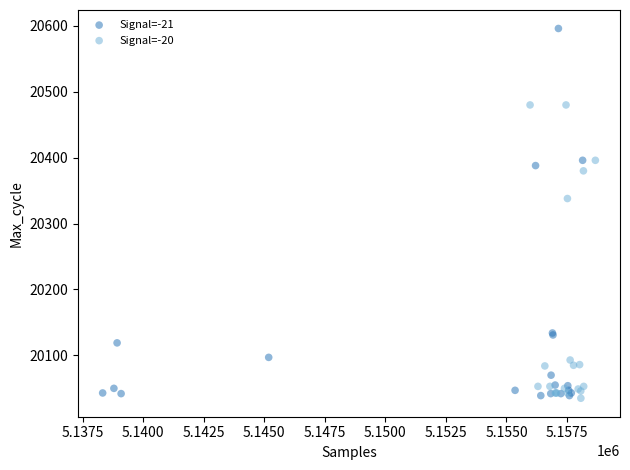

Which series has the largest Y range (max minus min)?

Signal=-21